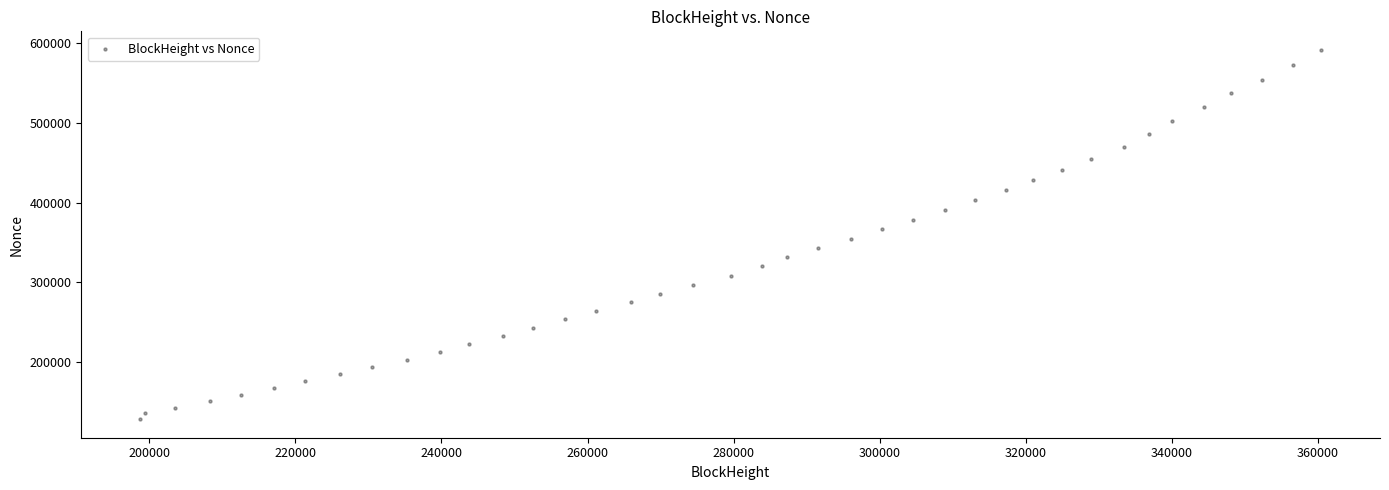

What is the range of Y values (max minus min)?

464042